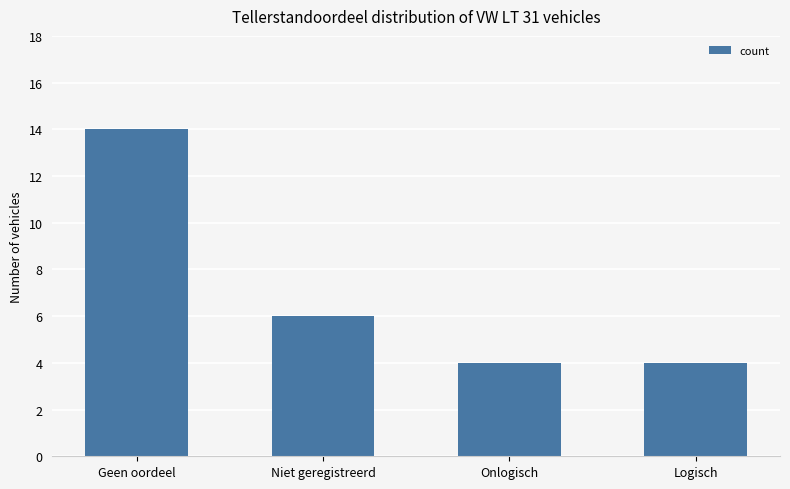

What is the minimum value shown in the chart?

4